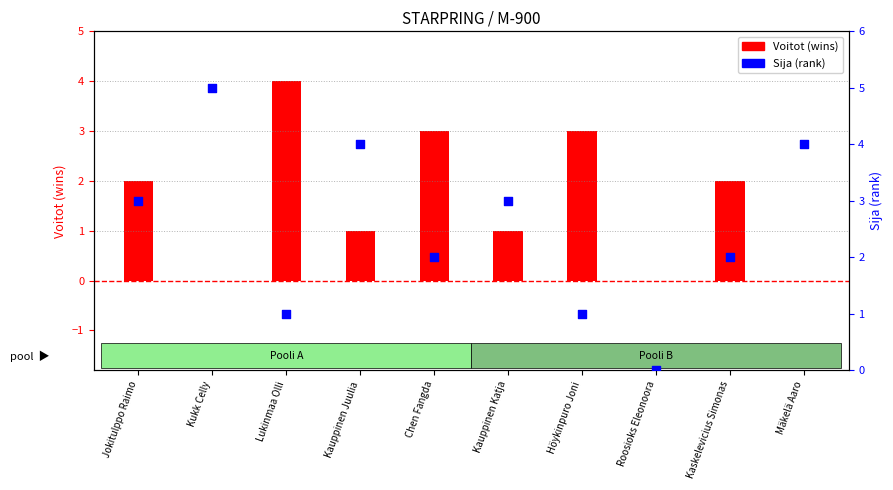

What are all the series names shown in the legend?

Voitot (wins), Sija (rank)